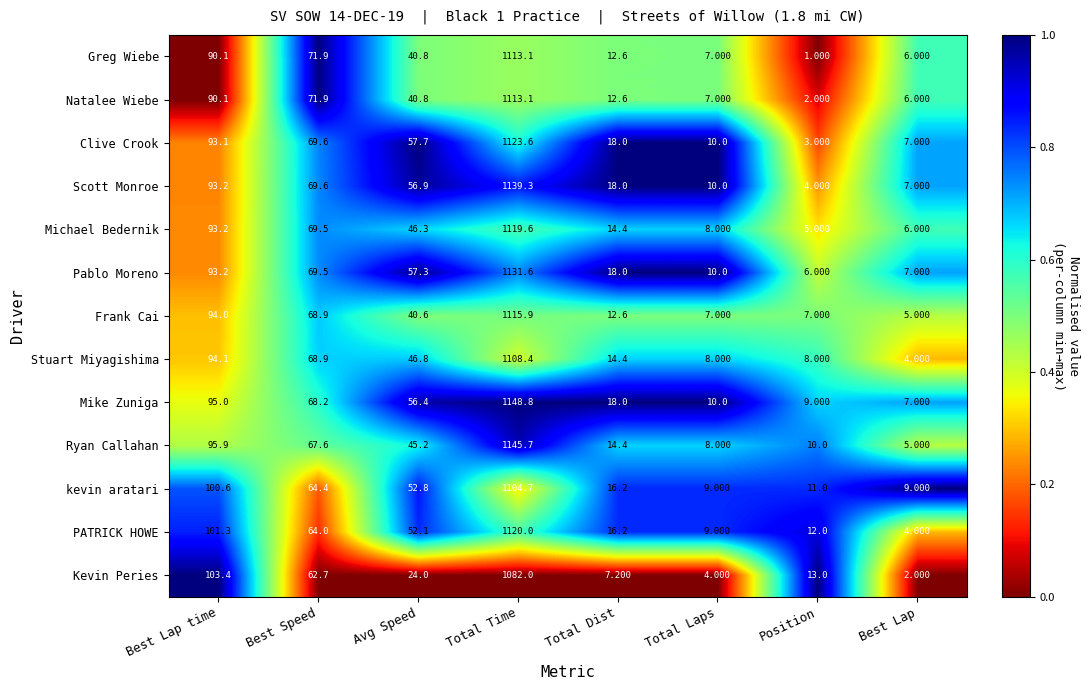

Where does the Scott Monroe series first go above 56?

Best Lap time